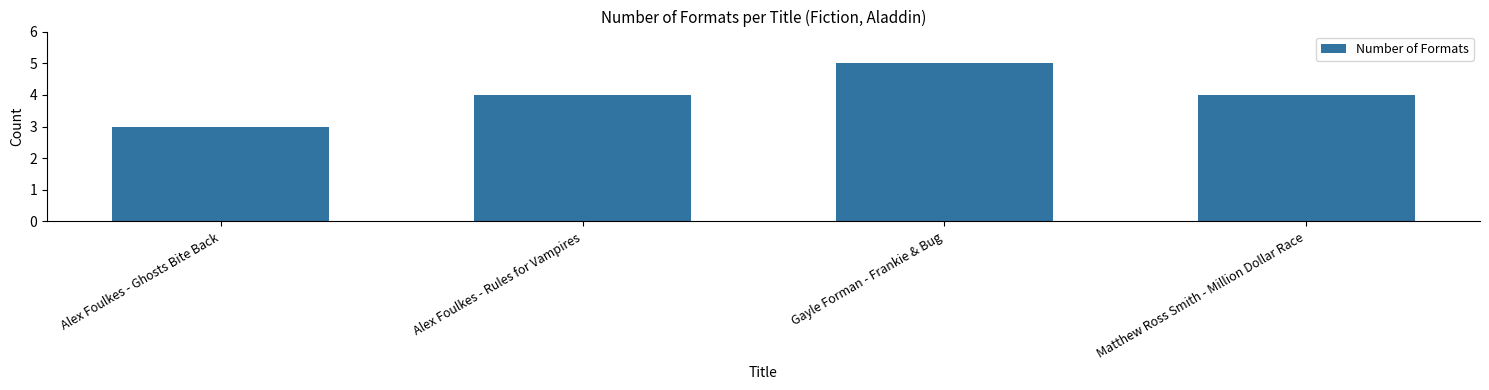

Count the values in the range 4 to 5.

3